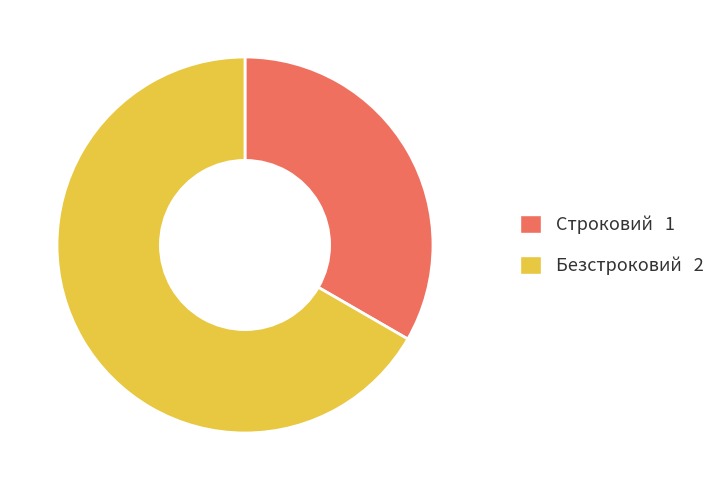

Do Безстроковий and Строковий together represent more than half of the pie?

Yes